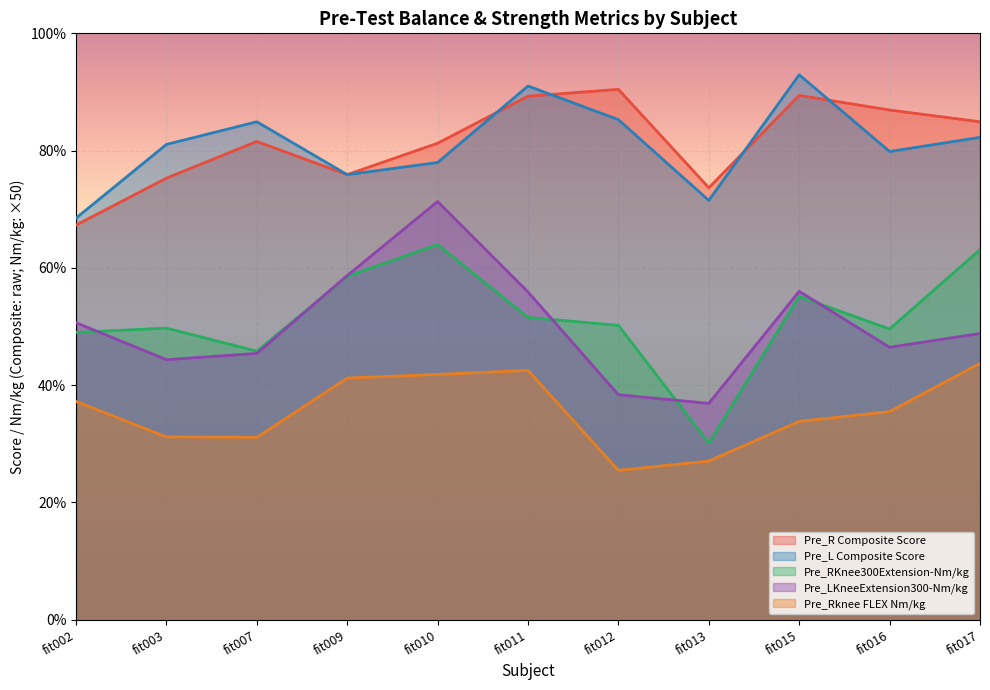

Reading left to right, transcribe all the data shown in this chart.

Pre_R Composite Score: 67.3	75.3	81.6	75.9	81.3	89.3	90.4	73.7	89.4	86.9	84.9
Pre_L Composite Score: 68.5	81.1	84.9	75.9	78.0	91.0	85.3	71.5	92.9	79.9	82.3
Pre_RKnee300Extension-Nm/kg: 49.0	49.7	45.8	58.6	64.0	51.6	50.2	30.1	55.1	49.6	63.1
Pre_LKneeExtension300-Nm/kg: 50.7	44.4	45.4	58.7	71.3	55.9	38.4	36.9	56.0	46.5	48.8
Pre_Rknee FLEX Nm/kg: 37.2	31.2	31.1	41.2	41.8	42.5	25.5	27.1	33.8	35.5	43.7